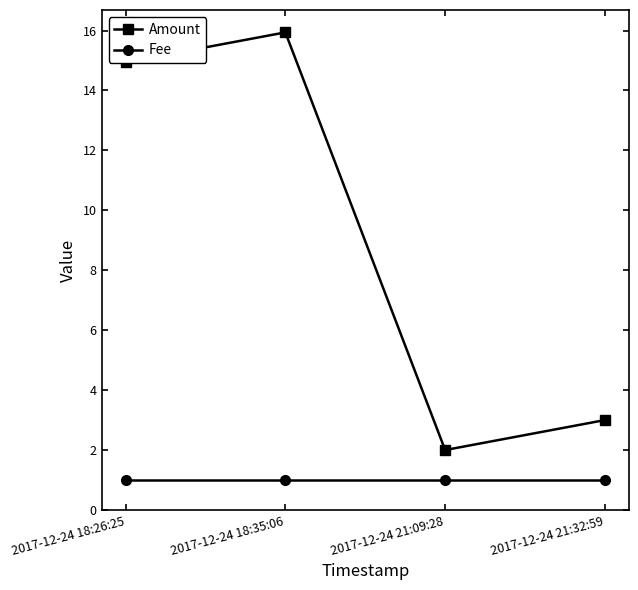

How many distinct data groups are displayed?

2